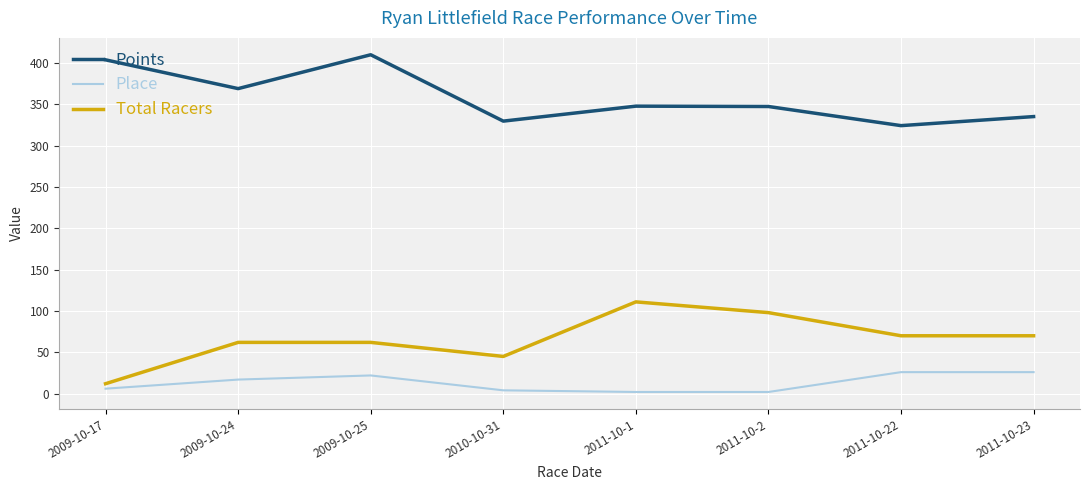

Where is Place nearest to the value 14?

2009-10-24